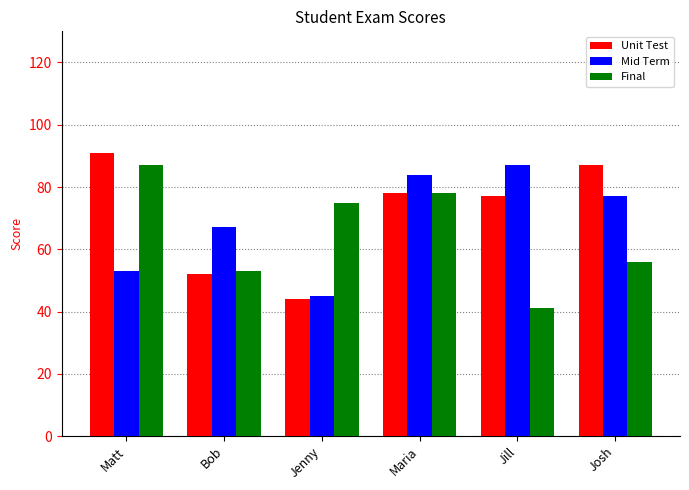

Is the value of Final at Matt greater than the value of Unit Test at Jill?

Yes